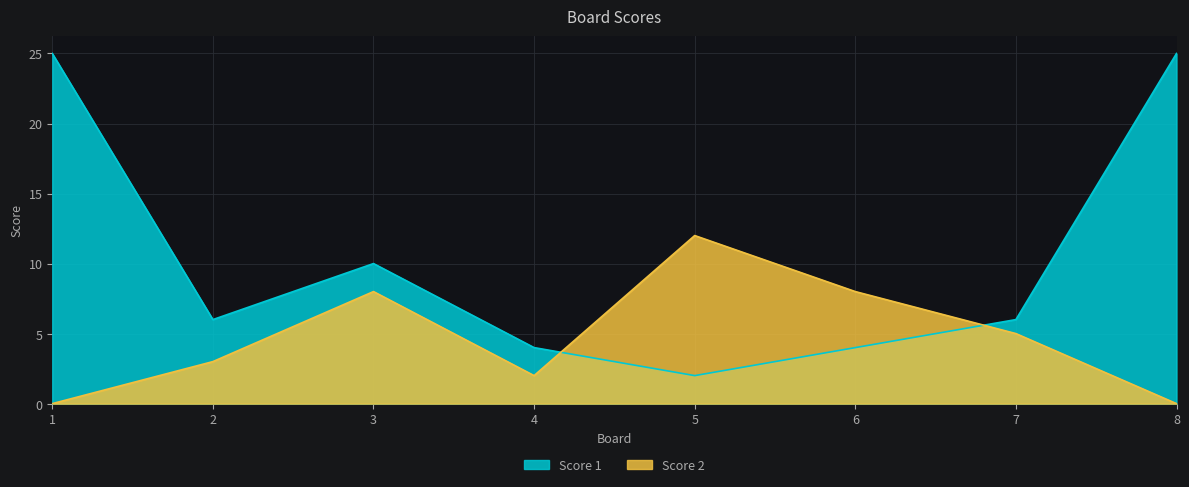

Reading right to left, transcribe all the data shown in this chart.

Score 1: 8=25	7=6	6=4	5=2	4=4	3=10	2=6	1=25
Score 2: 8=0	7=5	6=8	5=12	4=2	3=8	2=3	1=0